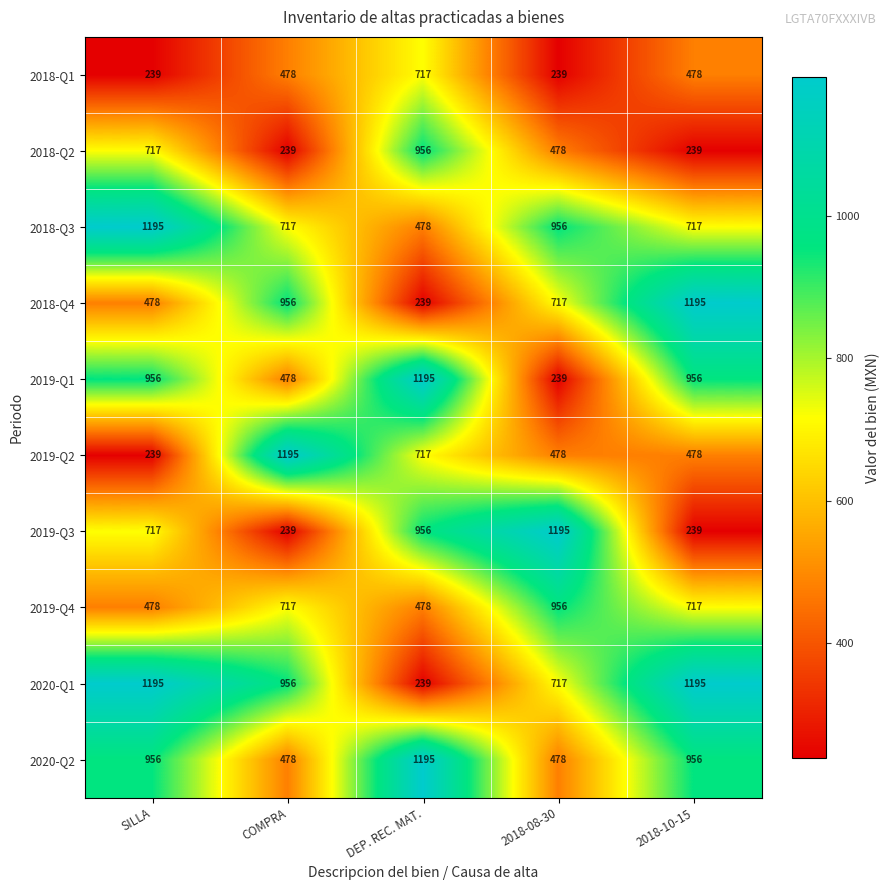

Which category has the lowest value in the 2018-Q3 series?

DEP. REC. MAT.